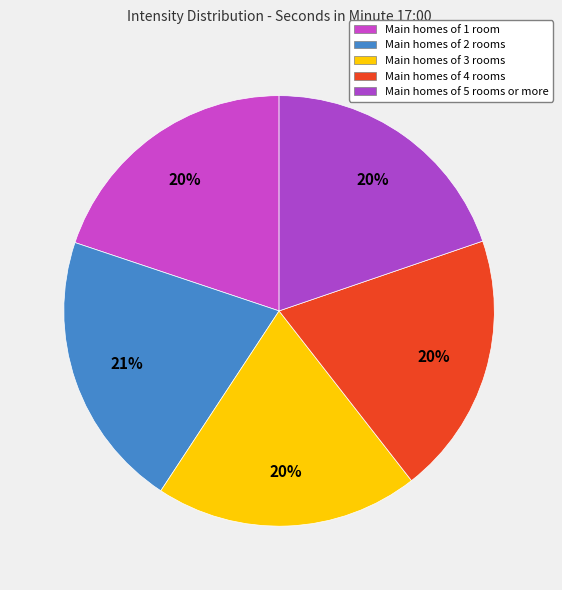

How many slices are in this pie chart?

5